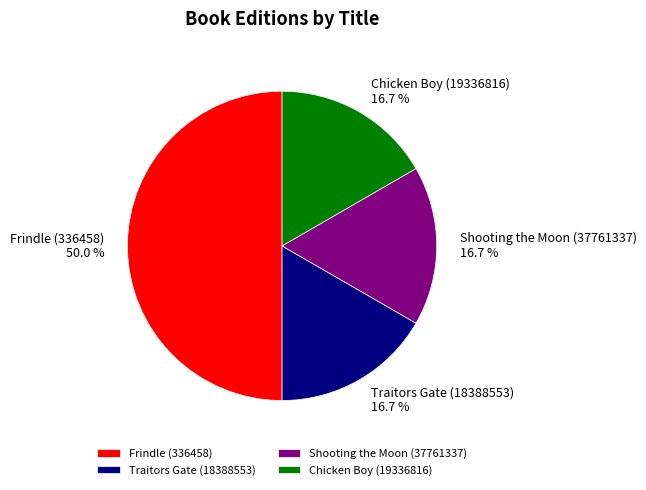

Which slice is the largest?

Frindle (336458)